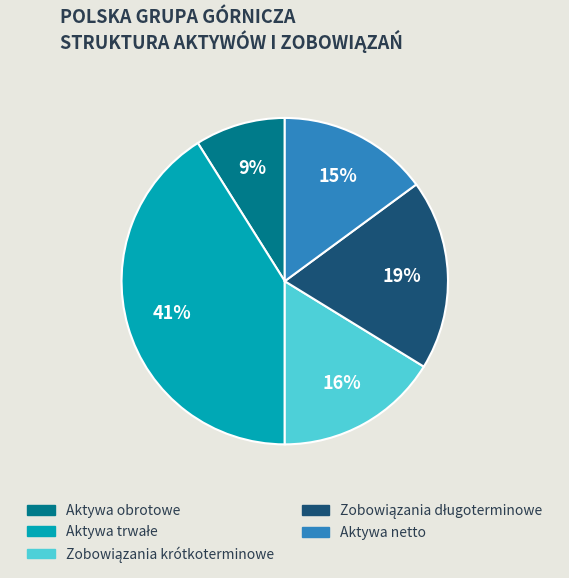

To the nearest percent, what is the difference between the largest and smallest slice percentages?

32%